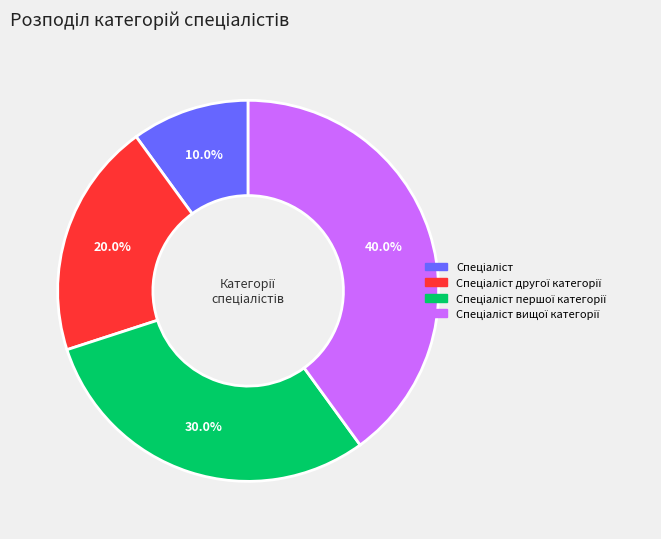

Does any single category account for the majority?

No